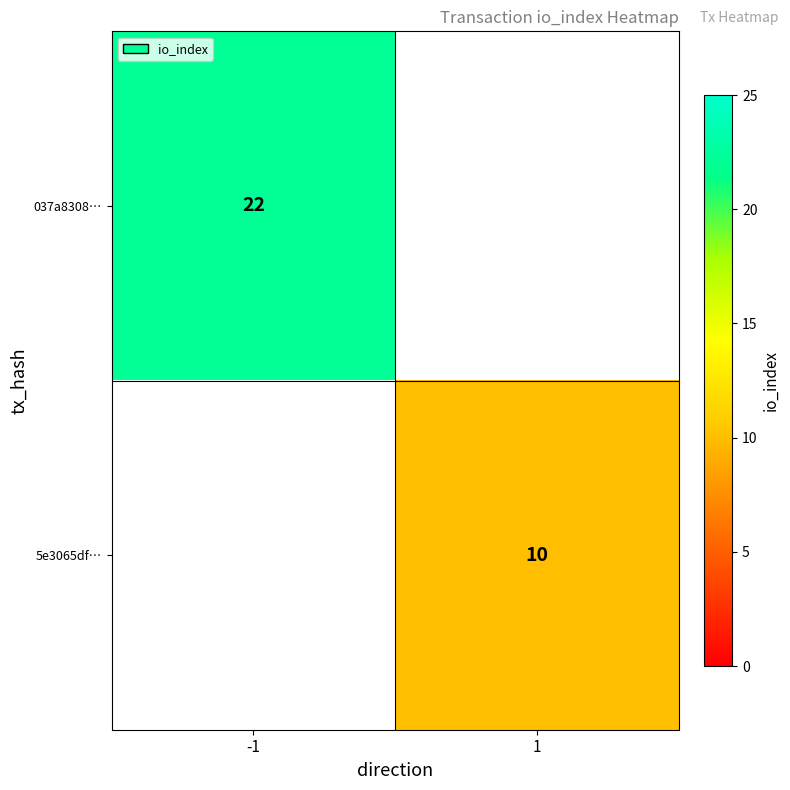

The value of 037a8308… at -1 is 22. True or false?

True